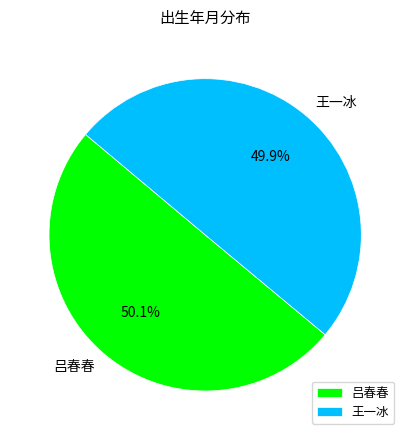

What percentage do 吕春春 and 王一冰 together represent?

100.0%